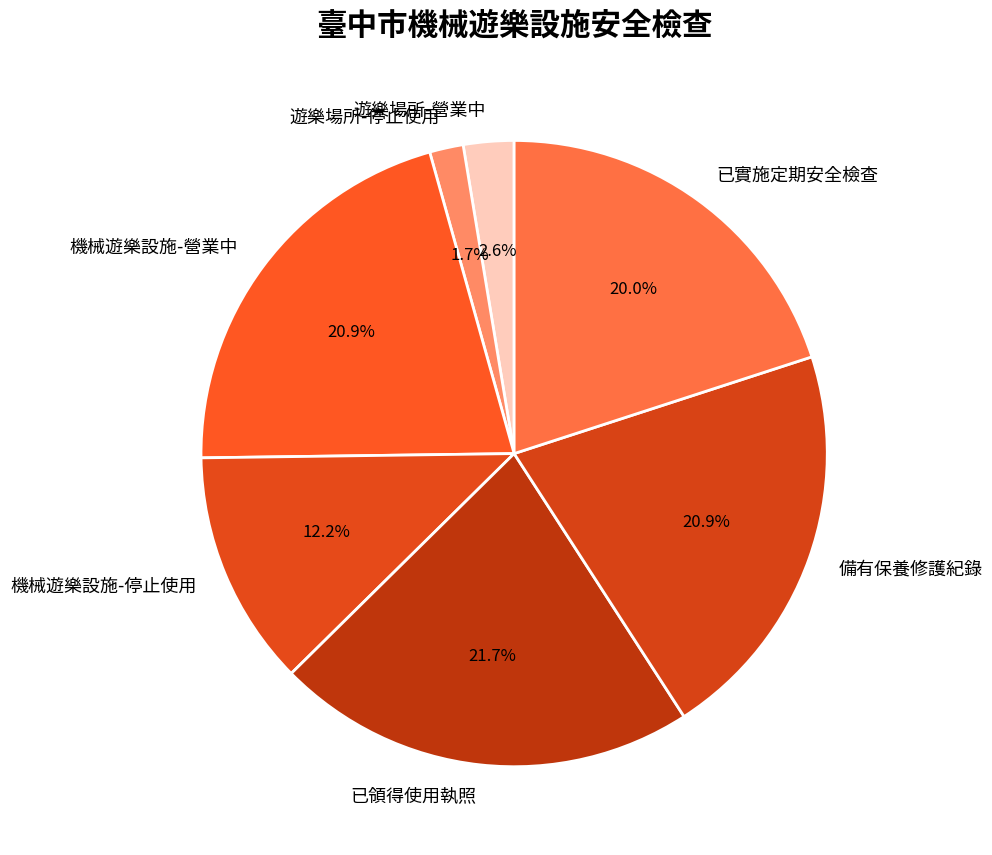

How many segments does this pie chart have?

7